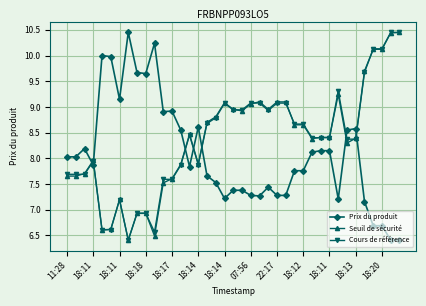

What is the value of the Cours de référence point at the 29th from the left?

8.4